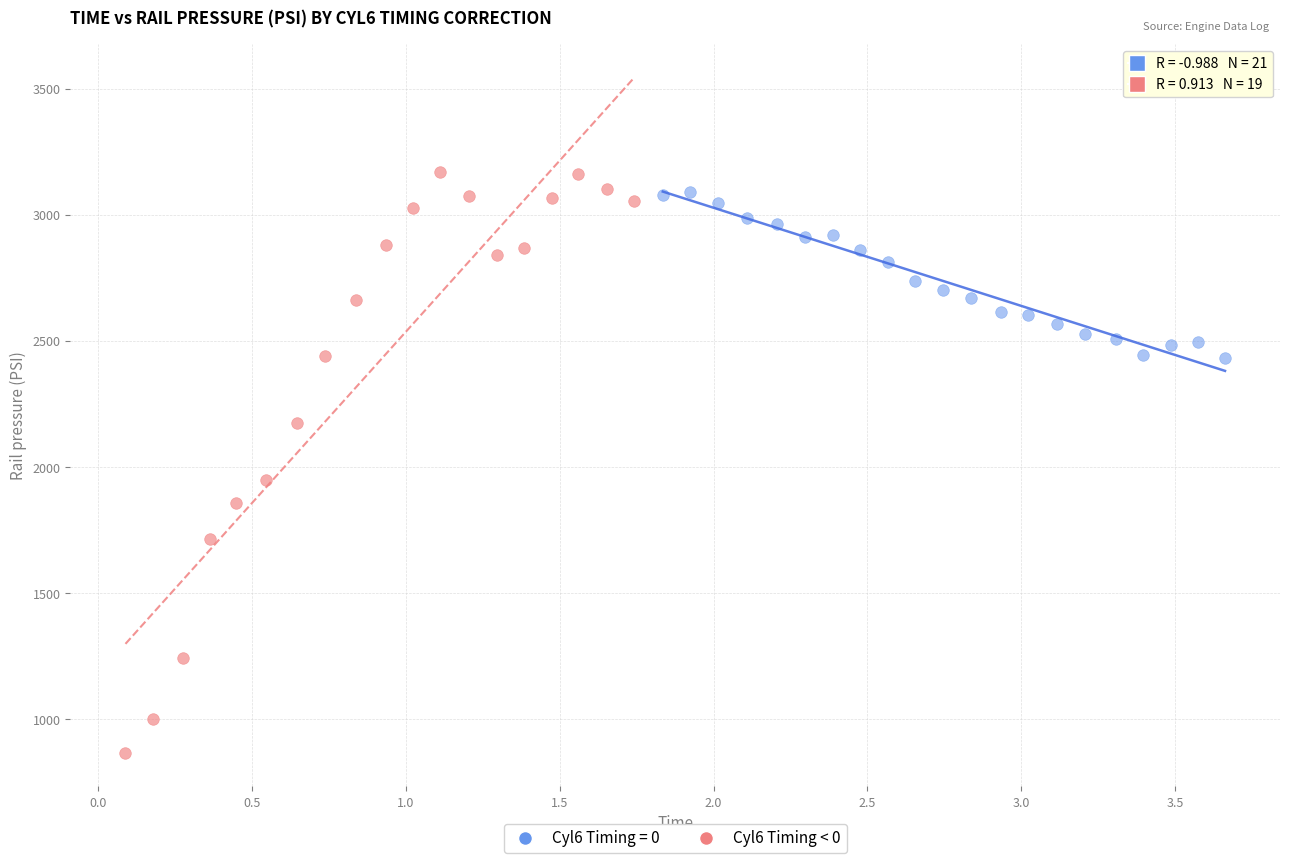

Which series reaches the minimum Y coordinate?

Cyl6 Timing < 0